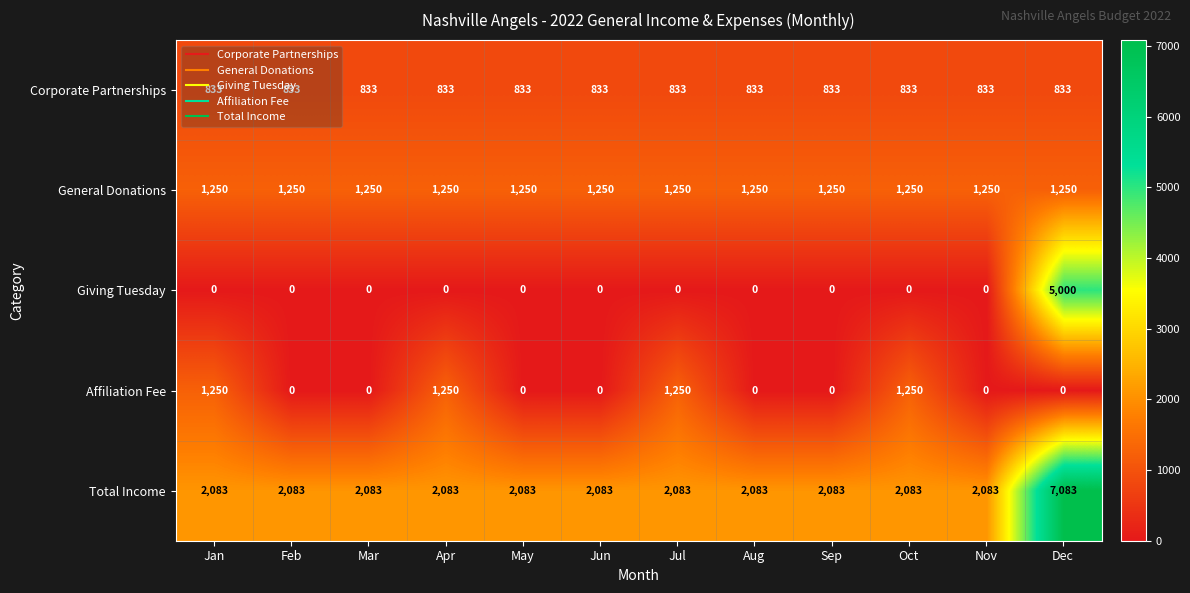

At which category is the sum across all series the highest?

Dec